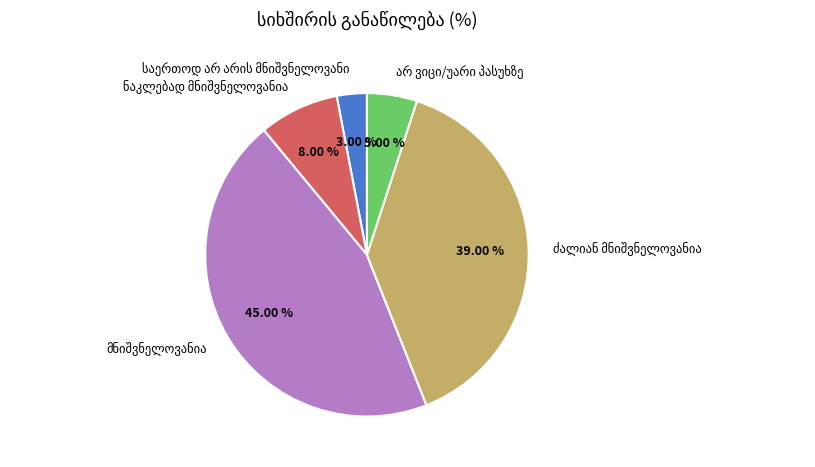

Does any single category account for the majority?

No